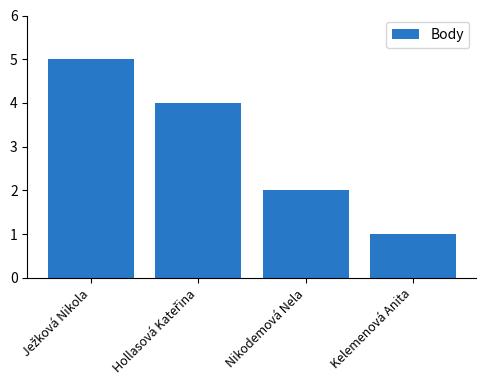

Which category has the lowest value across all series?

Kelemenová Anita